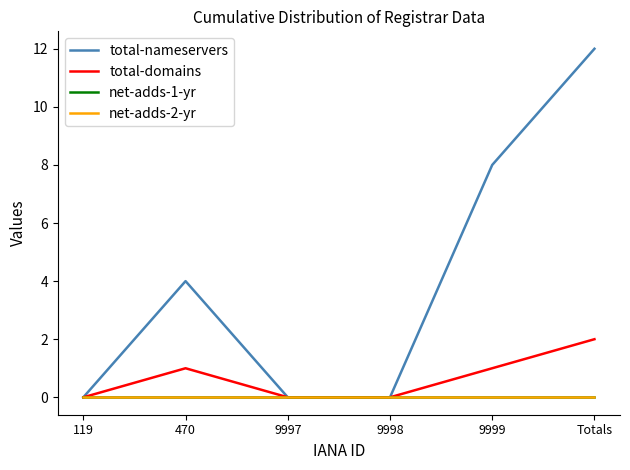

Does the chart have visible grid lines?

No